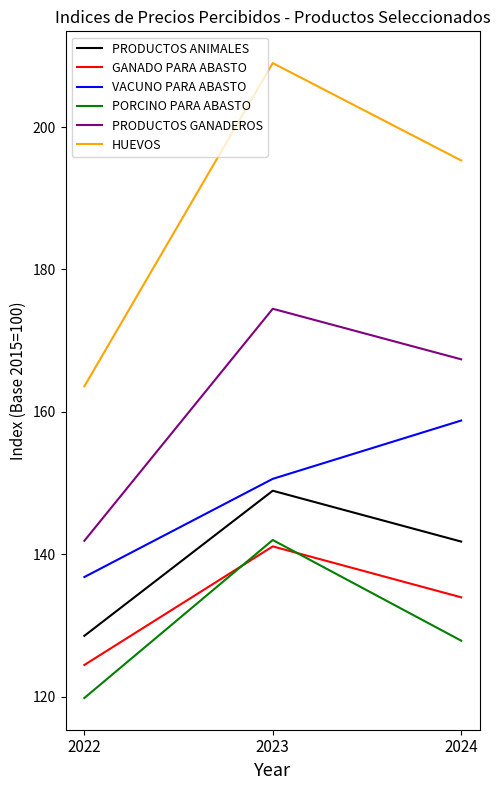

True or false: PRODUCTOS GANADEROS has a value of 174.5 at 2023.

True